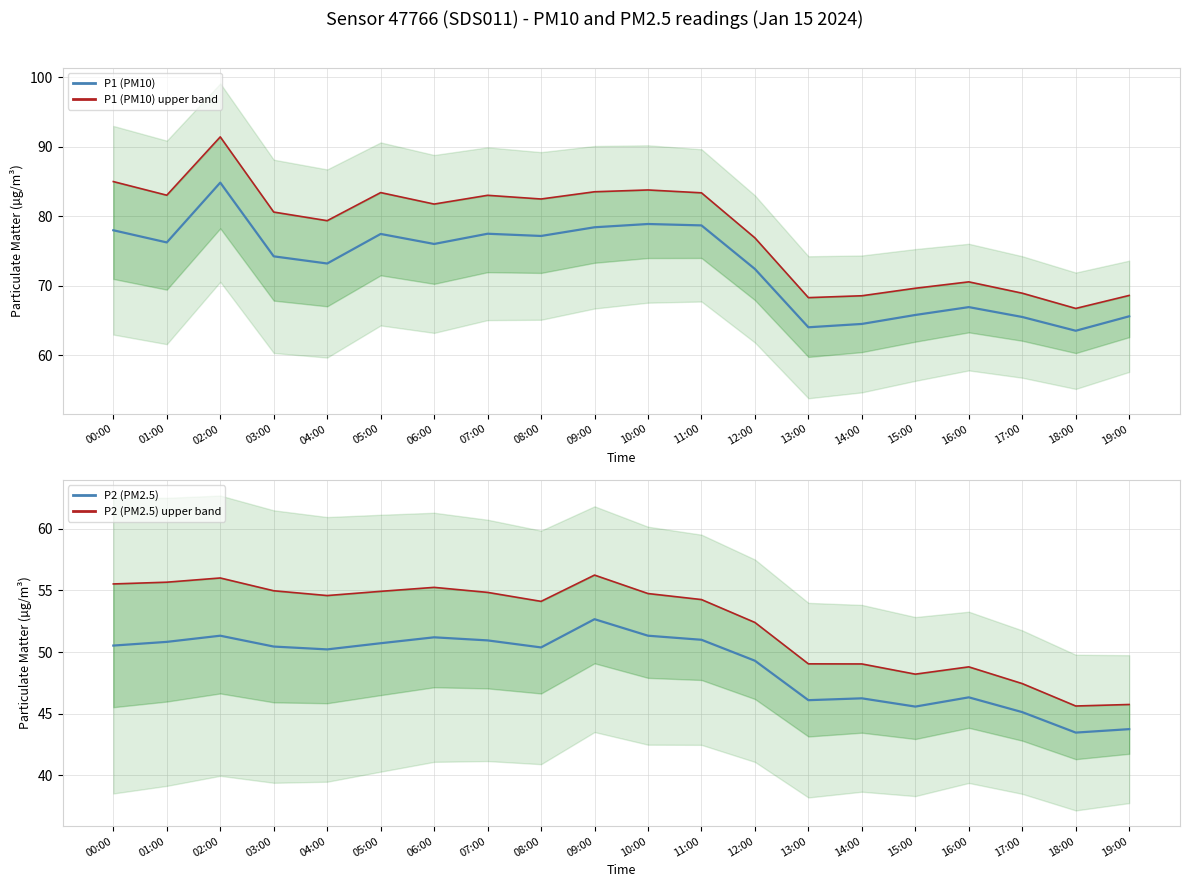

What is the value of the P1 (PM10) point at the 18th from the left?

65.5